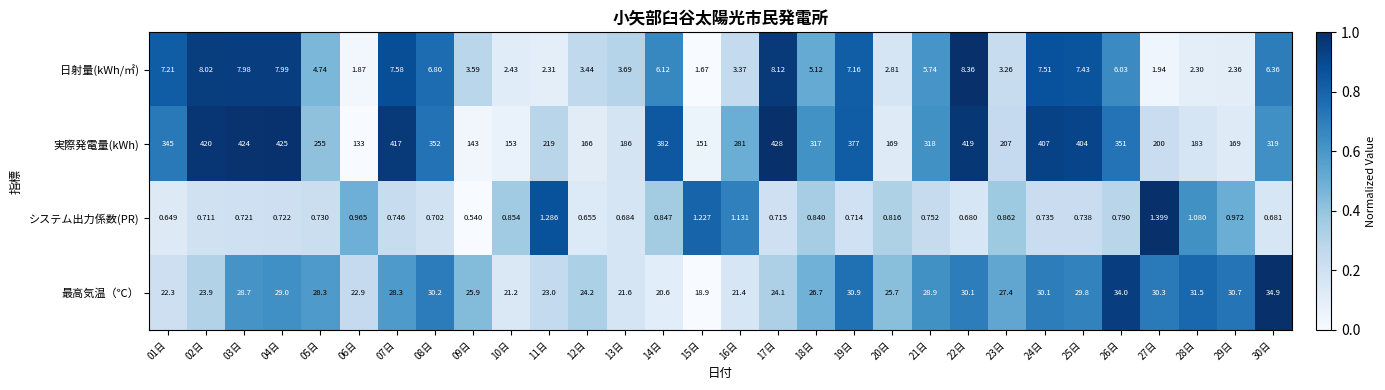

What is the total value across all series at 18日?

349.7